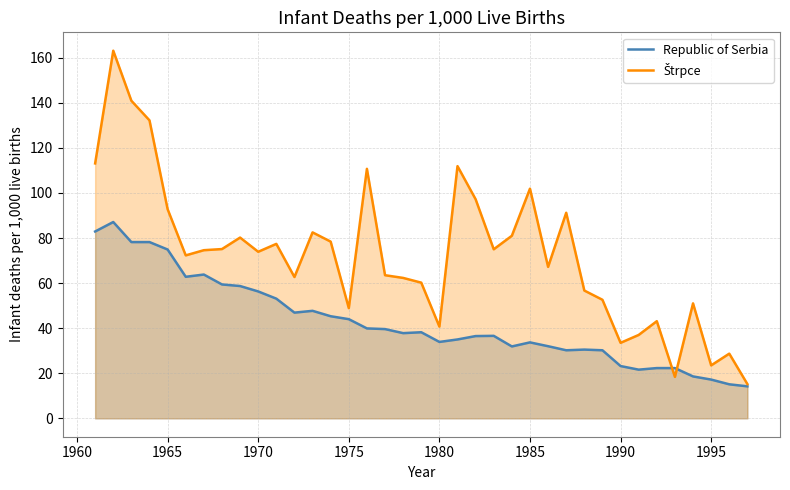

How many lines are shown in the chart?

2